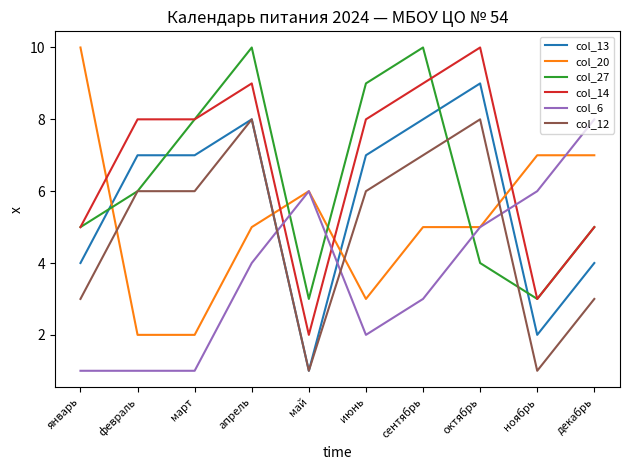

What is the spread (max minus min) of values at октябрь?

6